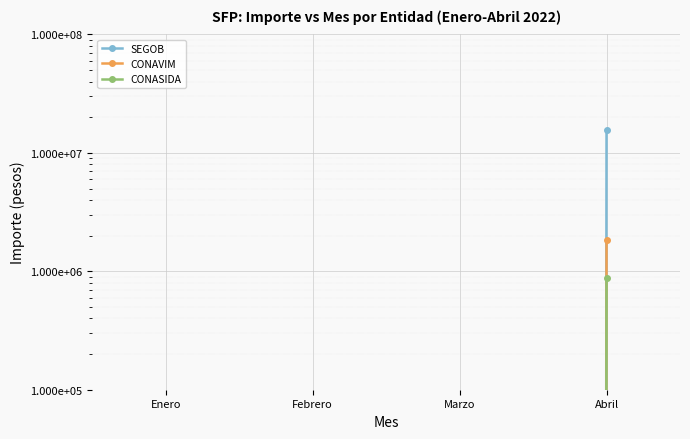

Which series has the widest spread of values?

SEGOB